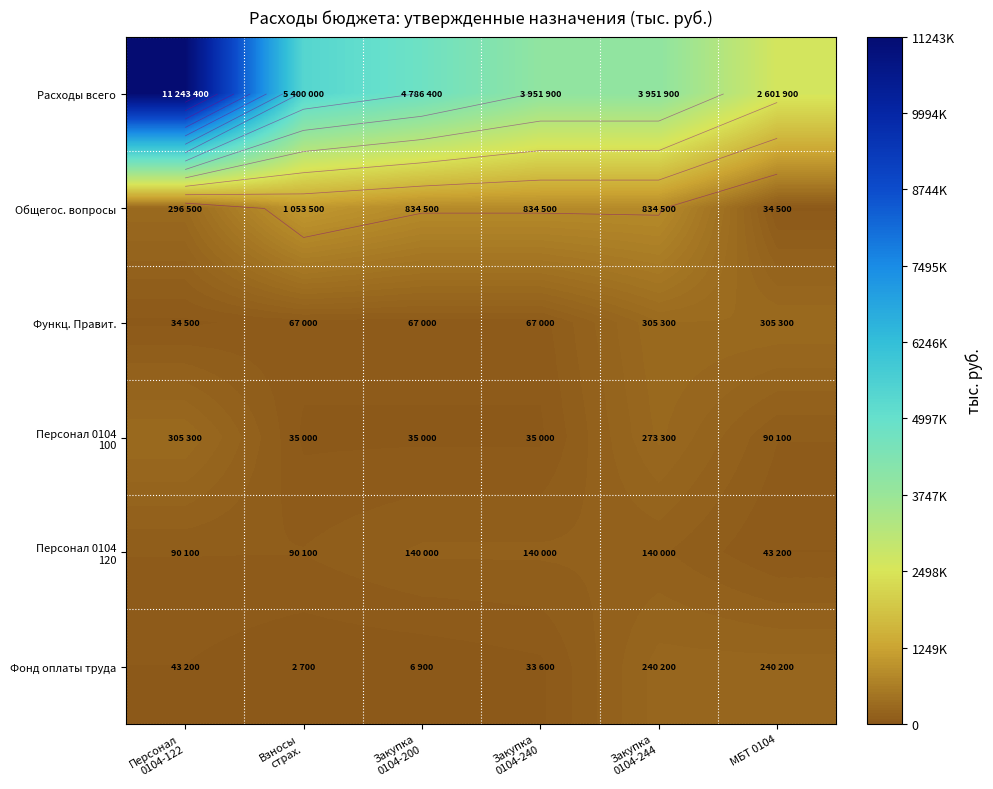

Where is Общегос. вопросы nearest to the value 544000?

Персонал 0104-122